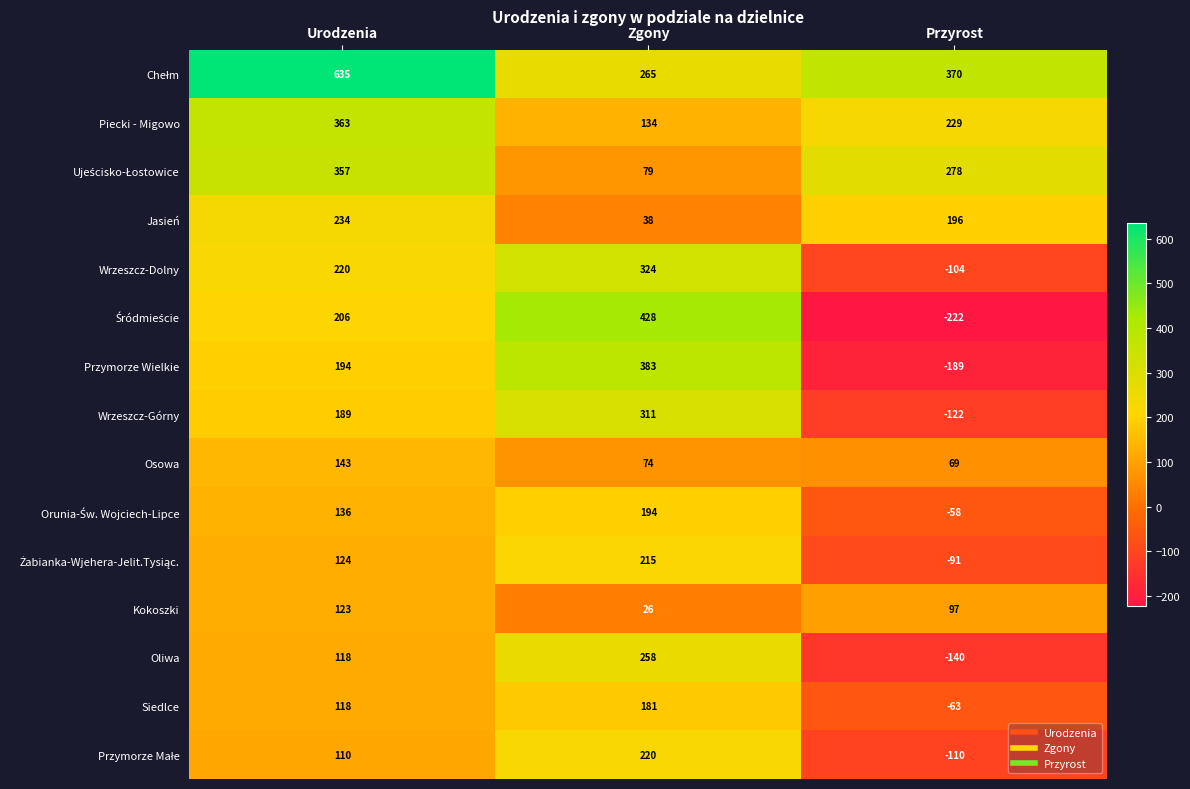

The Osowa series shows 22 at Zgony. True or false?

False